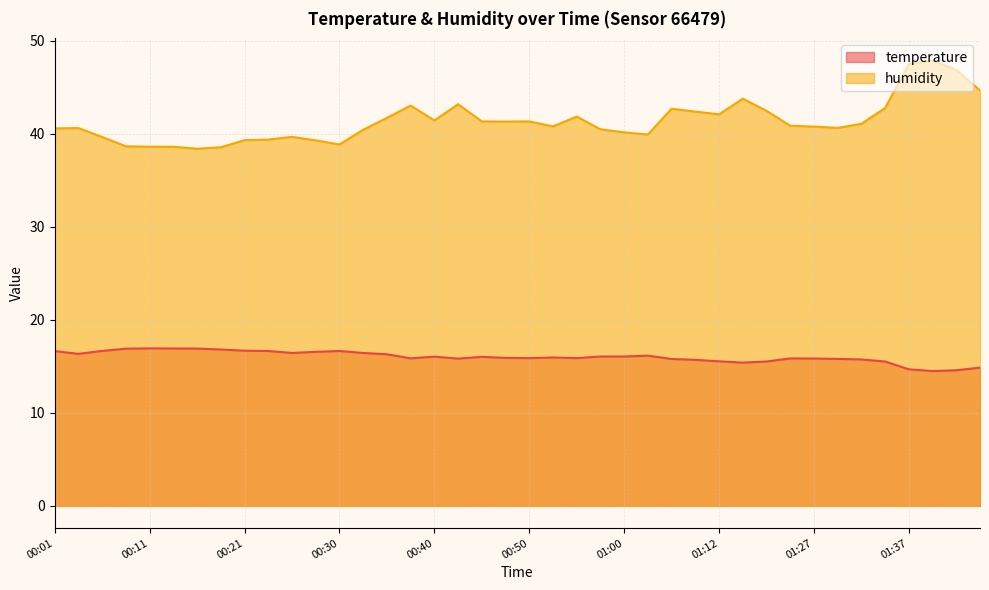

What is the label of the 11th point from the right?

01:14